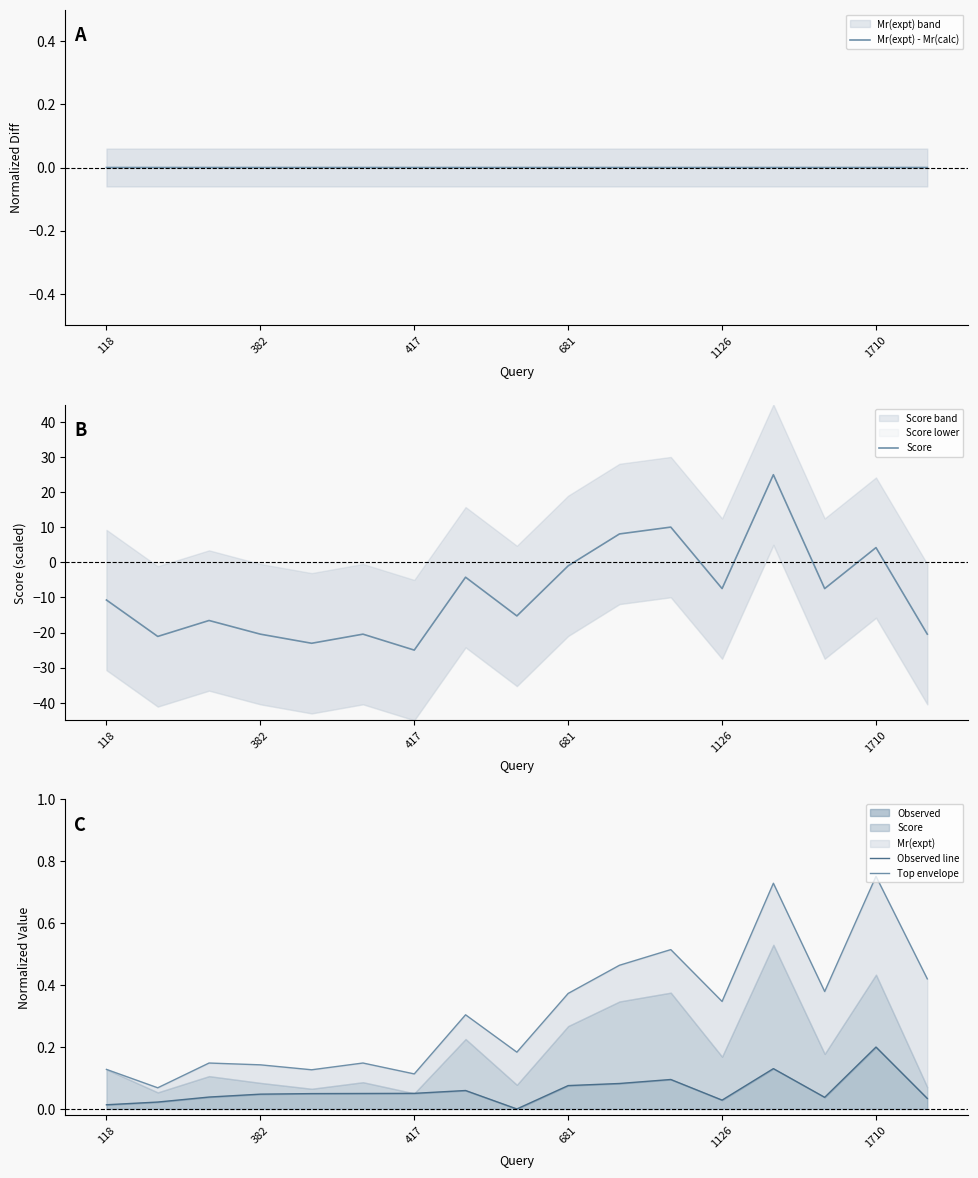

Reading right to left, what are all the values shown in this chart?

Mr(expt) - Mr(calc): 0.0	0.0	-0.0	0.0	-0.0	0.0	0.0	0.0	-0.0	0.0	0.0	-0.0	0.0	0.0	-0.0	-0.0	0.0
Score: -20.5	4.2	-7.5	25.0	-7.5	10.1	8.1	-1.0	-15.3	-4.2	-25.0	-20.5	-23.1	-20.5	-16.6	-21.1	-10.7
Observed line: 0.0	0.2	0.0	0.1	0.0	0.1	0.1	0.1	0.0	0.1	0.1	0.0	0.0	0.0	0.0	0.0	0.0
Top envelope: 0.4	0.8	0.4	0.7	0.3	0.5	0.5	0.4	0.2	0.3	0.1	0.1	0.1	0.1	0.1	0.1	0.1